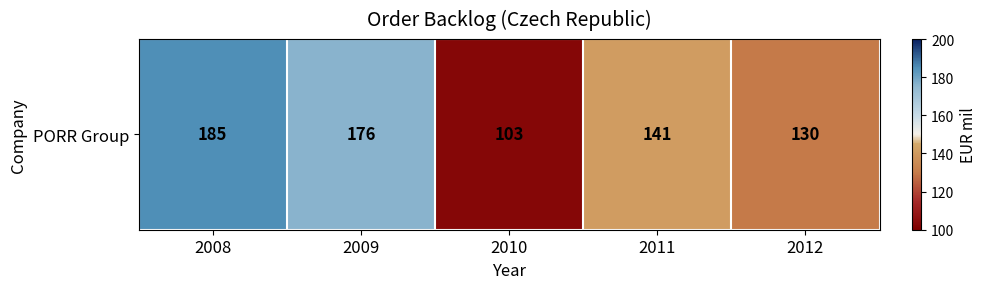

The chart shows a value of 49 at 2010. True or false?

False